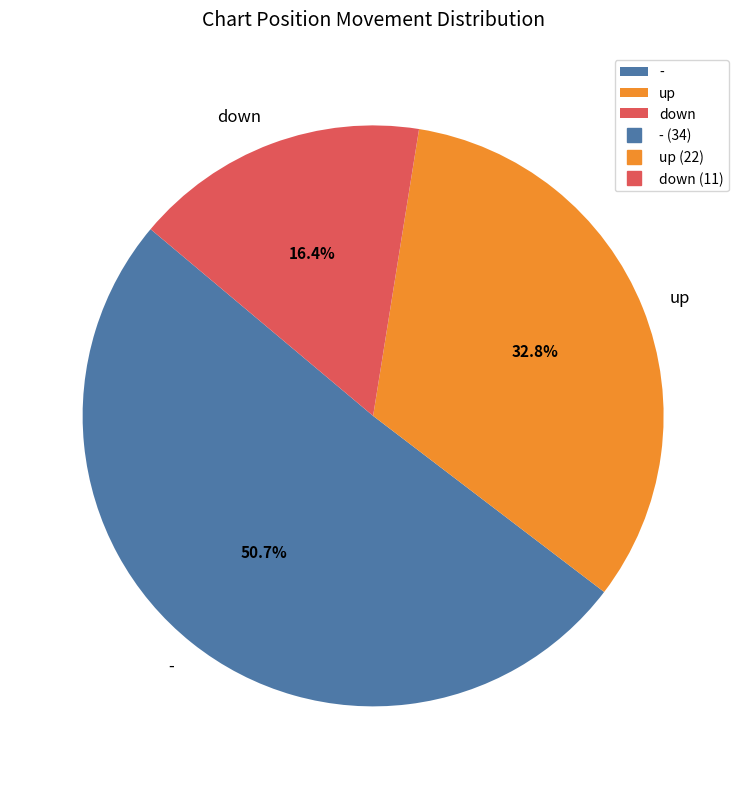

Does any single category account for the majority?

Yes